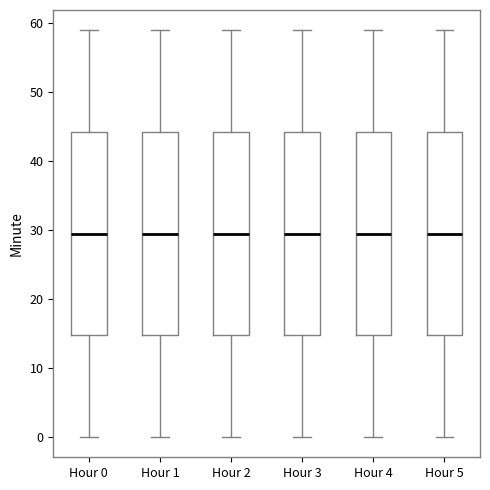

Reading left to right, transcribe this box plot: for each box, give where its median line is, the range the box spans, and where its two whiskers end, as read against the y-axis. The values are not printed on the chart, so give them approximately, as read against the axis.

Hour 0: median 30, box 15 to 44, whiskers 0 to 59
Hour 1: median 30, box 15 to 44, whiskers 0 to 59
Hour 2: median 30, box 15 to 44, whiskers 0 to 59
Hour 3: median 30, box 15 to 44, whiskers 0 to 59
Hour 4: median 30, box 15 to 44, whiskers 0 to 59
Hour 5: median 30, box 15 to 44, whiskers 0 to 59